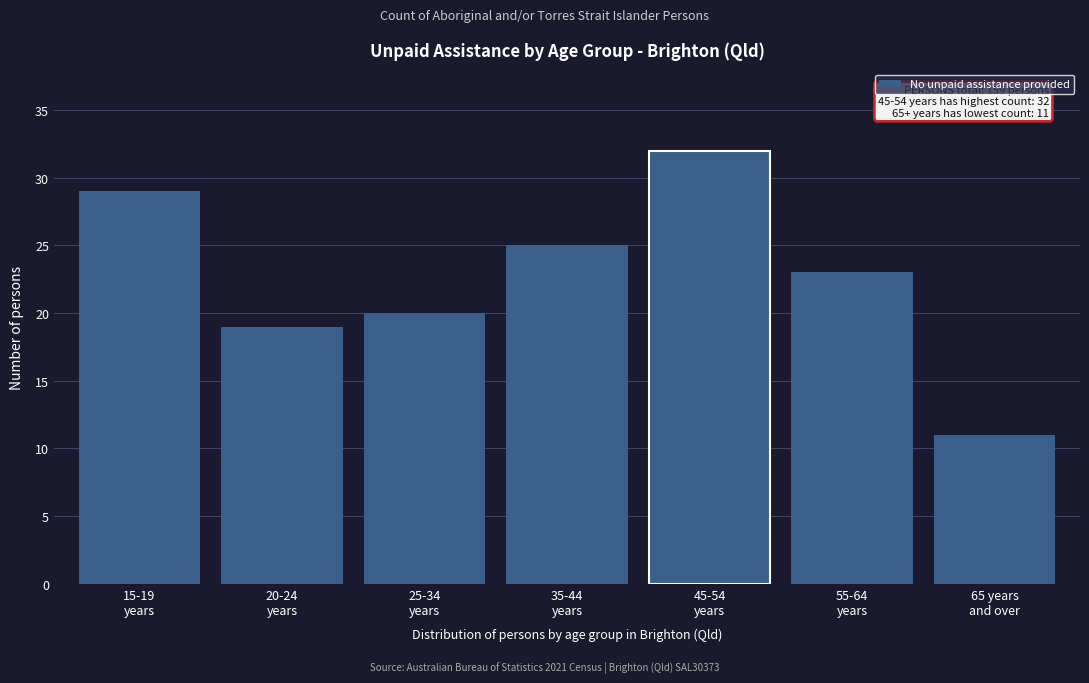

Reading right to left, transcribe all the data shown in this chart.

11	23	32	25	20	19	29